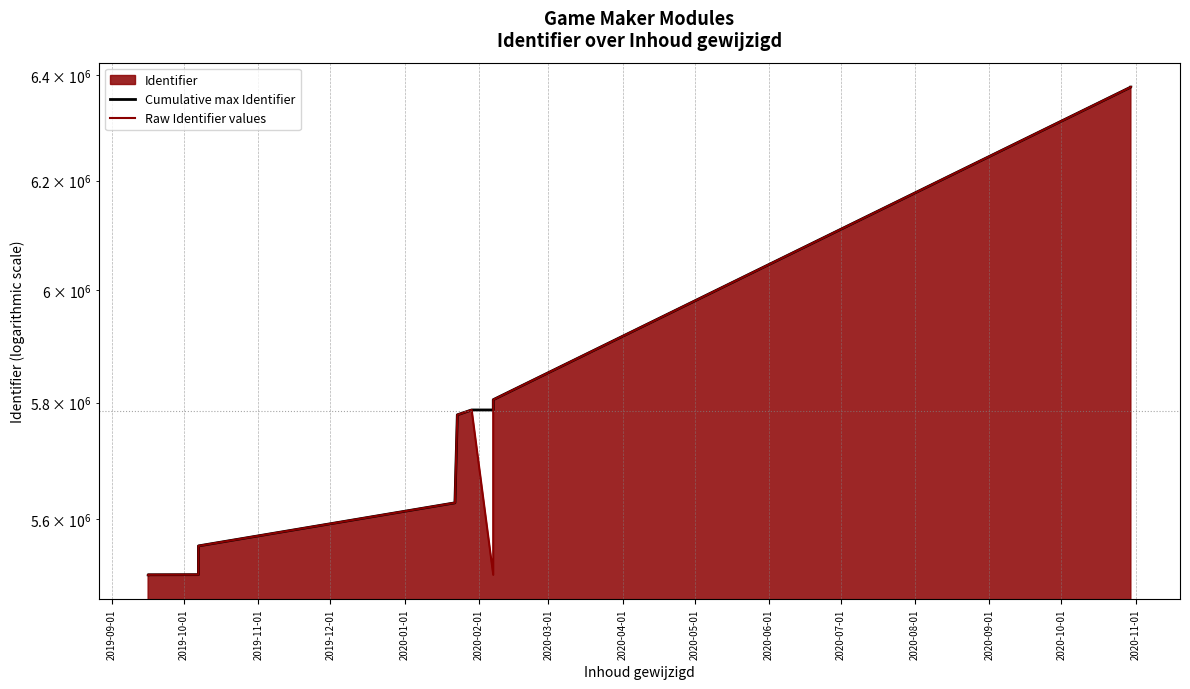

What is the difference between the Cumulative max Identifier values at 2020-03-01 and 2020-01-01?

223150